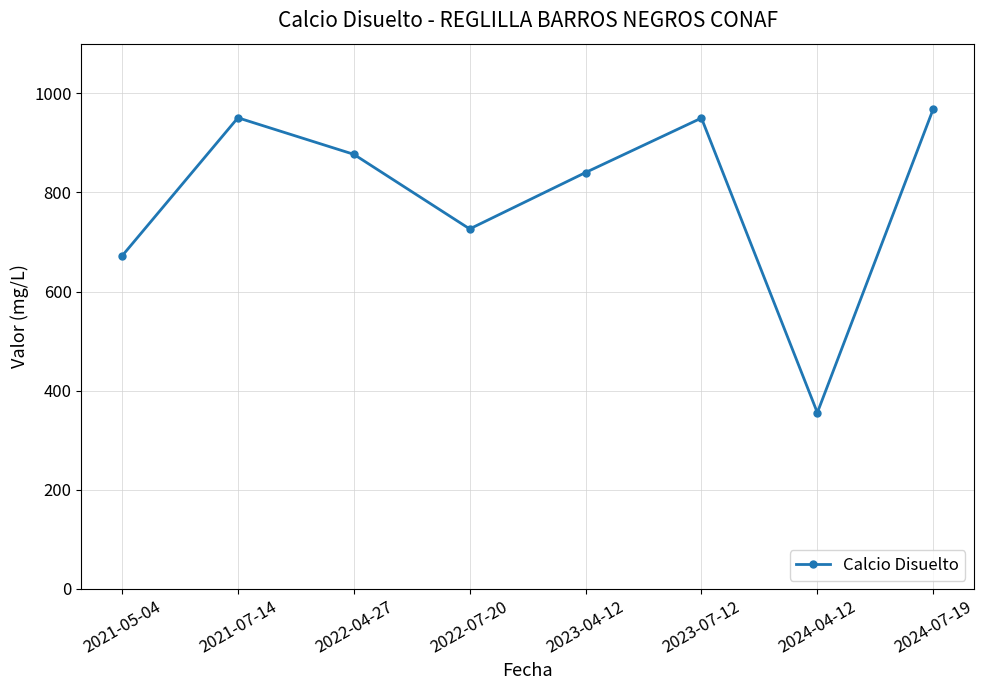

What is the approximate value at 2021-07-14?

950.5